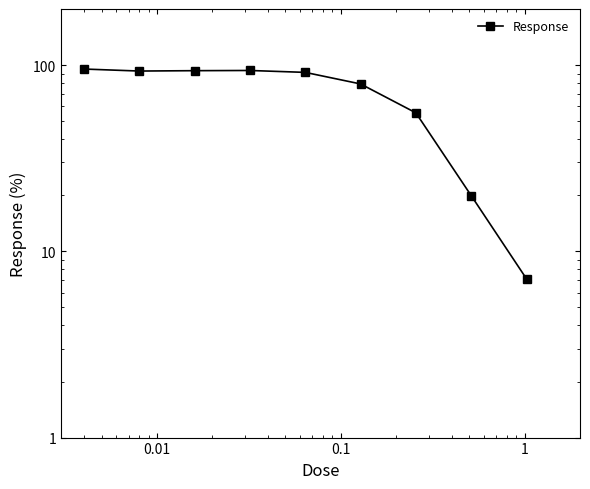

How many lines are shown in the chart?

1